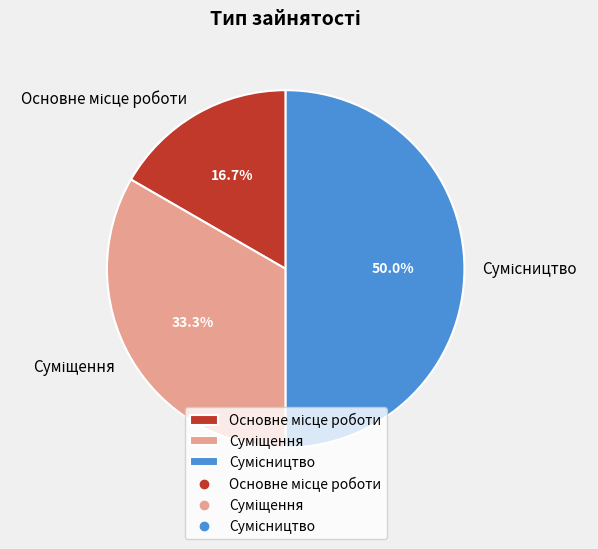

Is there a majority slice in this chart?

No